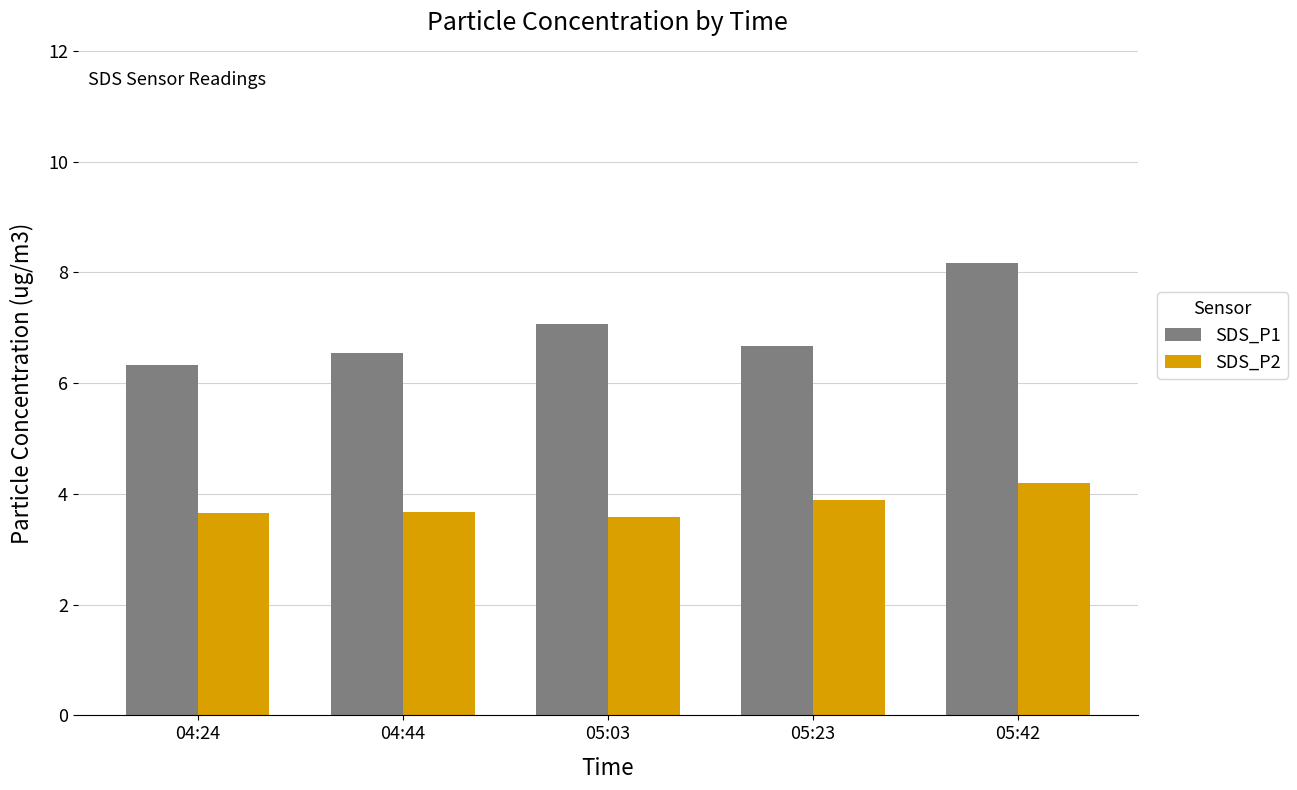

How many groups of bars are there?

5